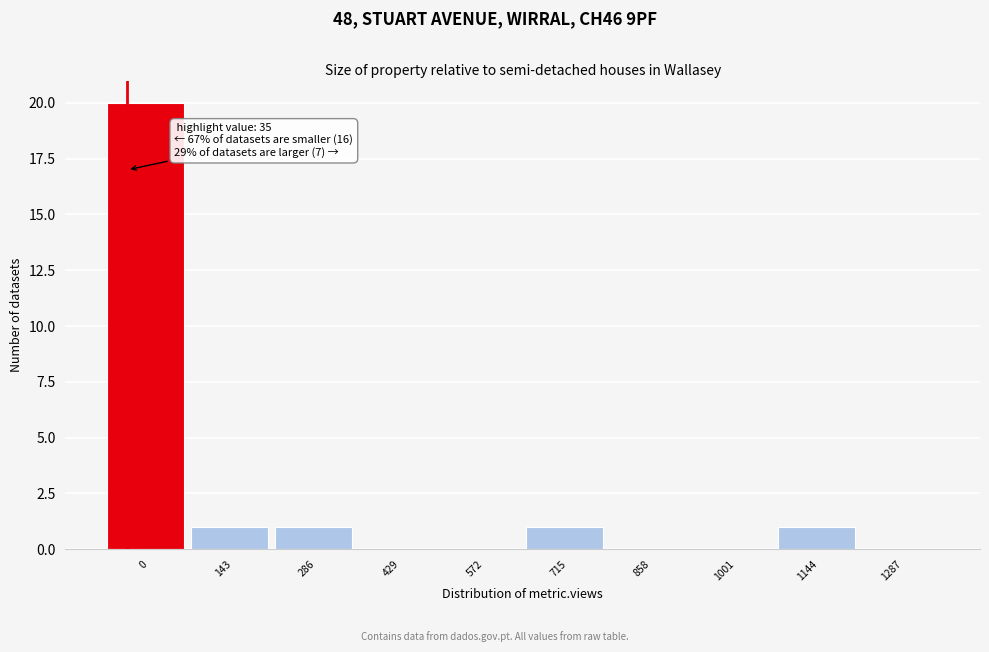

Reading left to right, what are all the values shown in this chart?

0=20	143=1	286=1	429=0	572=0	715=1	858=0	1001=0	1144=1	1287=0